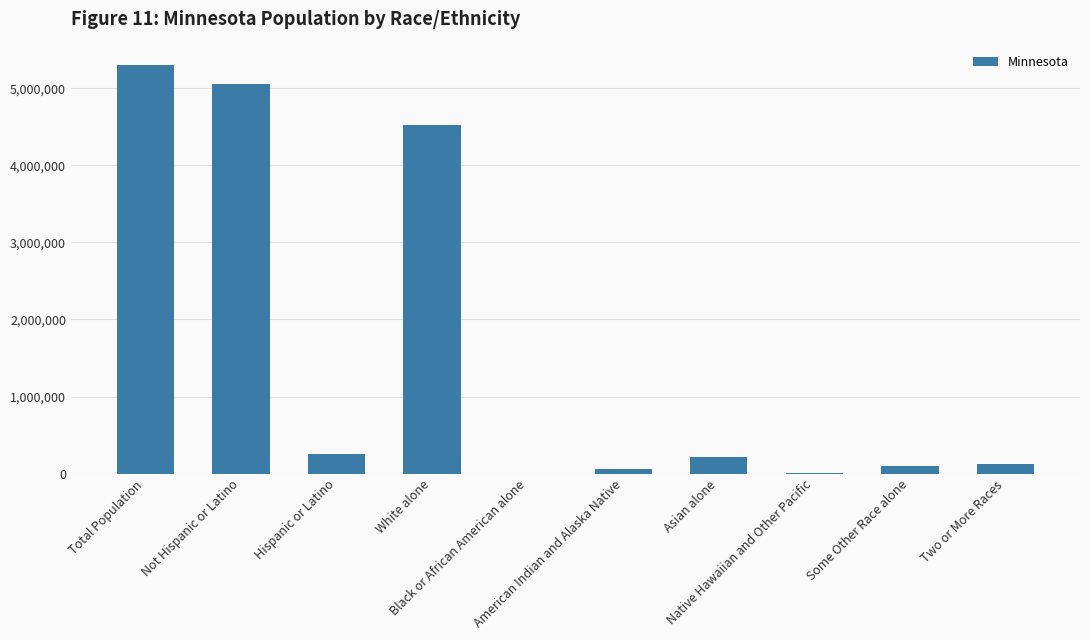

What is the difference between the maximum and second lowest values?

5301769